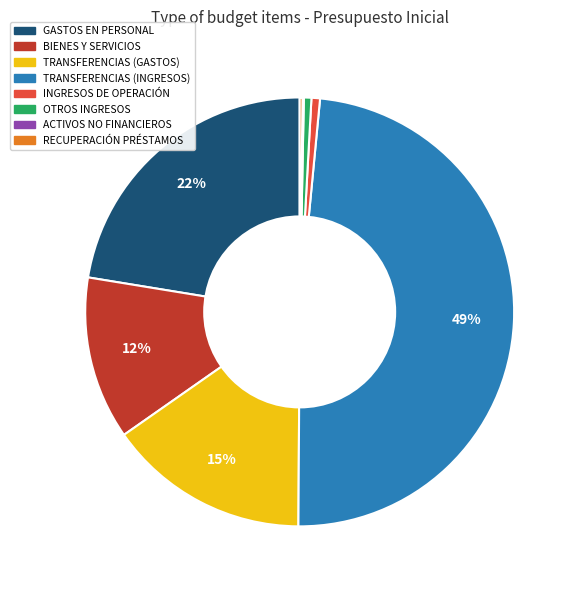

Is it true that BIENES Y SERVICIOS is 12% of the pie?

True